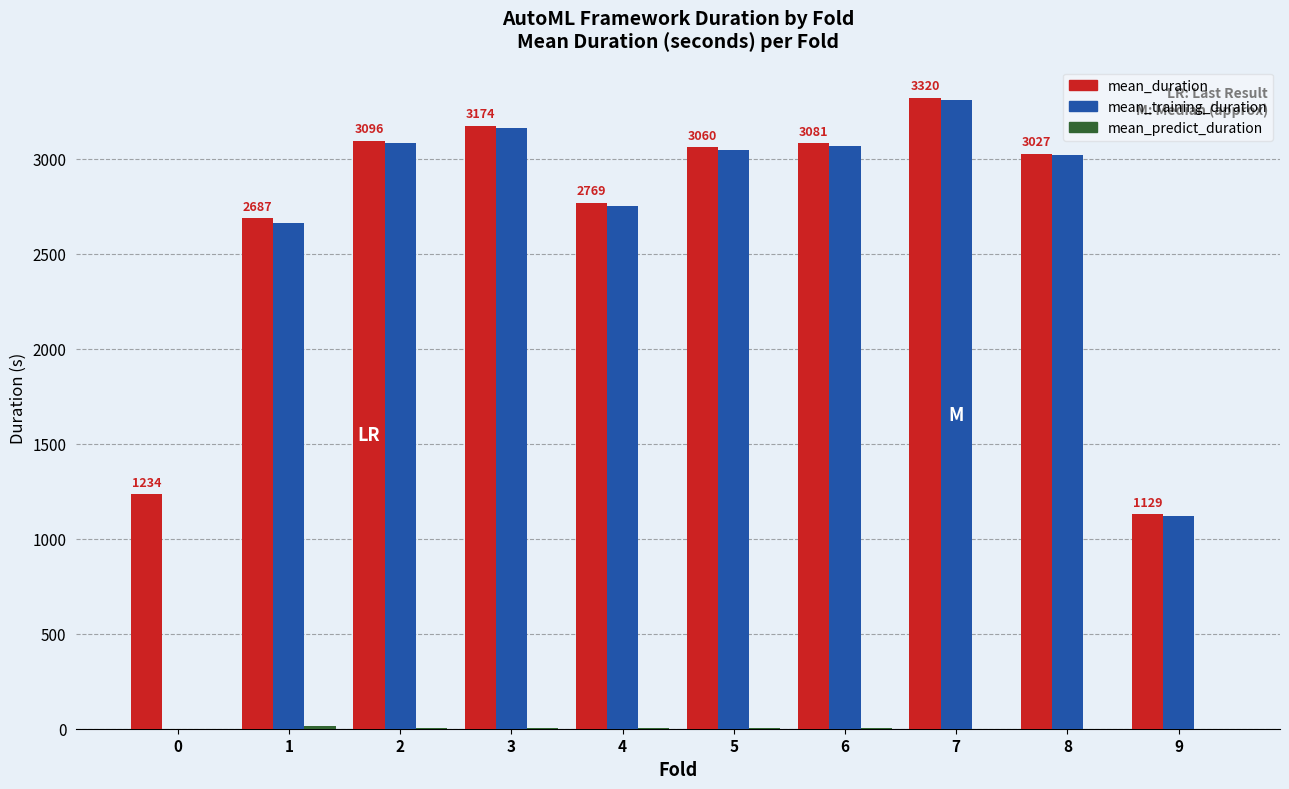

The mean_training_duration series shows 4437.7 at 5. True or false?

False